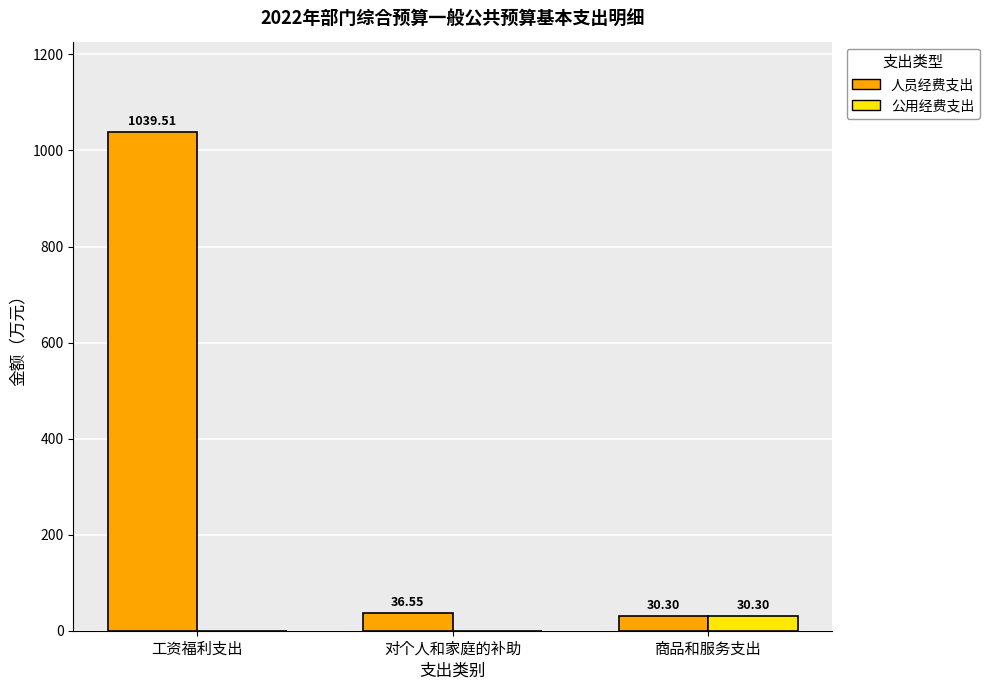

Which series has the largest total across all categories?

人员经费支出